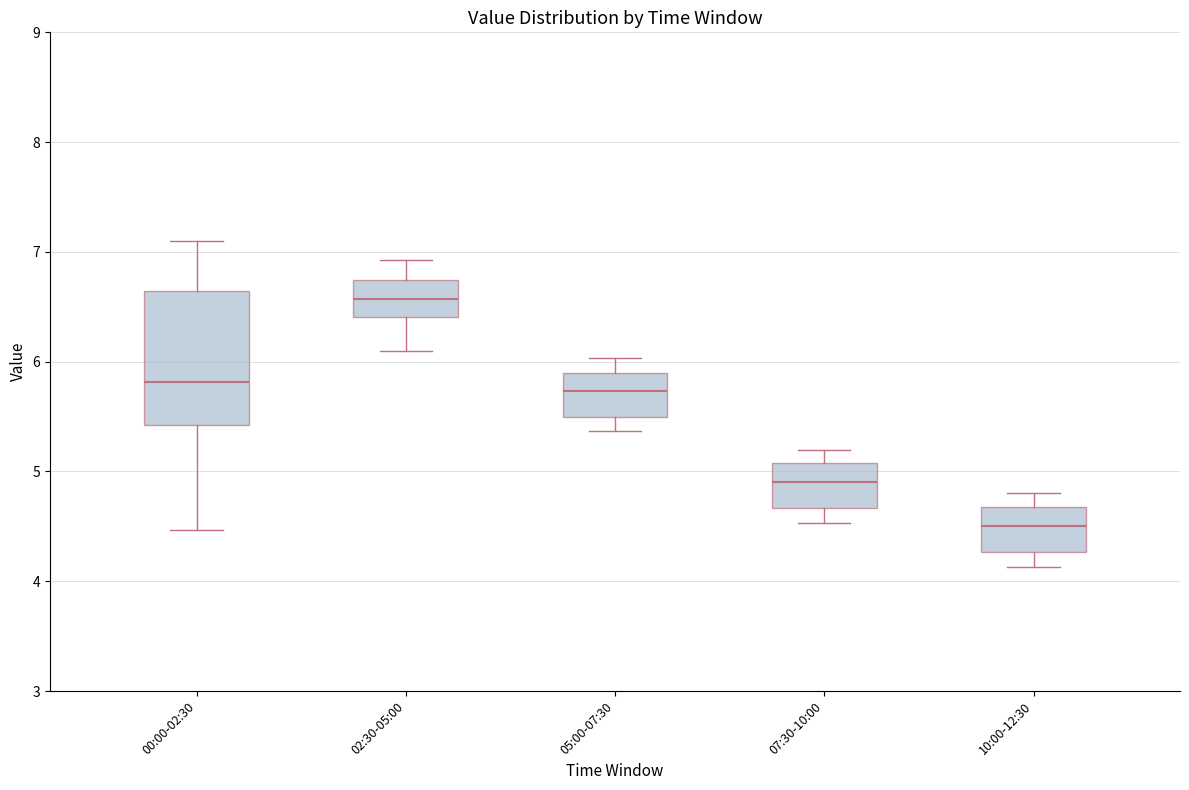

Reading left to right, read every box against the y-axis: the position of its median line, the range the box covers, and the ends of its whiskers. The values are not printed on the chart, so give them approximately, as read against the axis.

00:00-02:30: median 5.8, box 5.4 to 6.6, whiskers 4.5 to 7.1
02:30-05:00: median 6.6, box 6.4 to 6.7, whiskers 6.1 to 6.9
05:00-07:30: median 5.7, box 5.5 to 5.9, whiskers 5.4 to 6.0
07:30-10:00: median 4.9, box 4.7 to 5.1, whiskers 4.5 to 5.2
10:00-12:30: median 4.5, box 4.3 to 4.7, whiskers 4.1 to 4.8